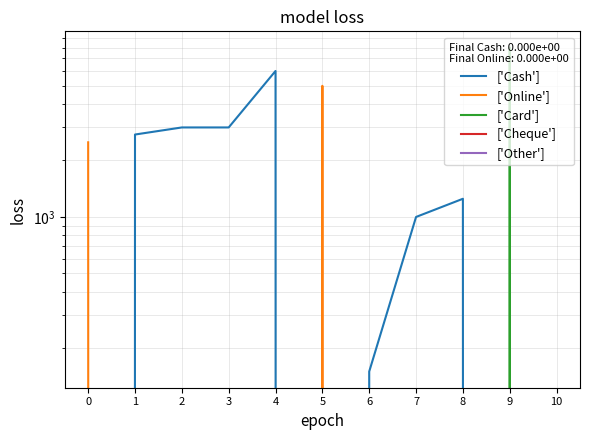

What is the value of the ['Cash'] point at the 3rd from the left?

3000